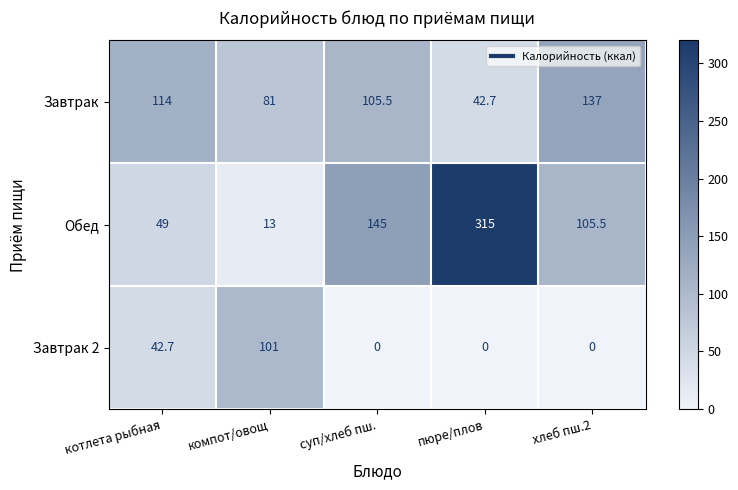

What is the average value of the Завтрак 2 series?

28.7